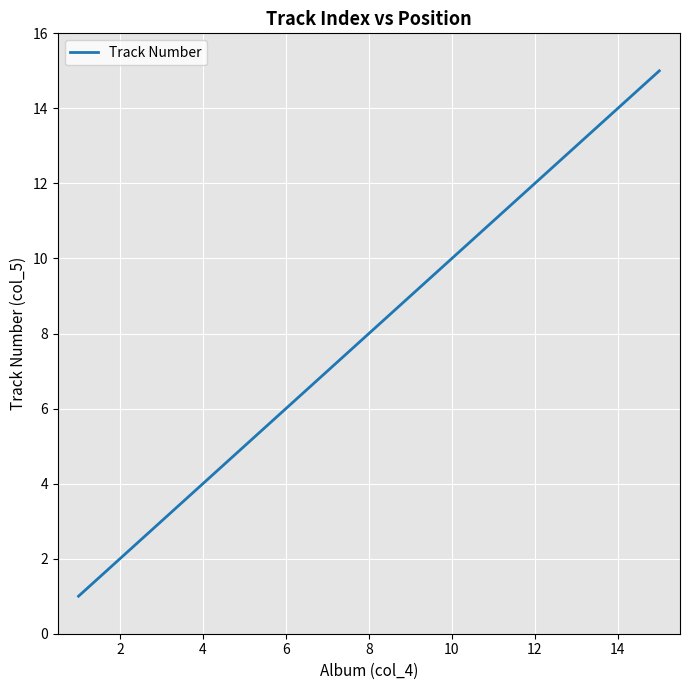

What is the maximum value shown in the chart?

15